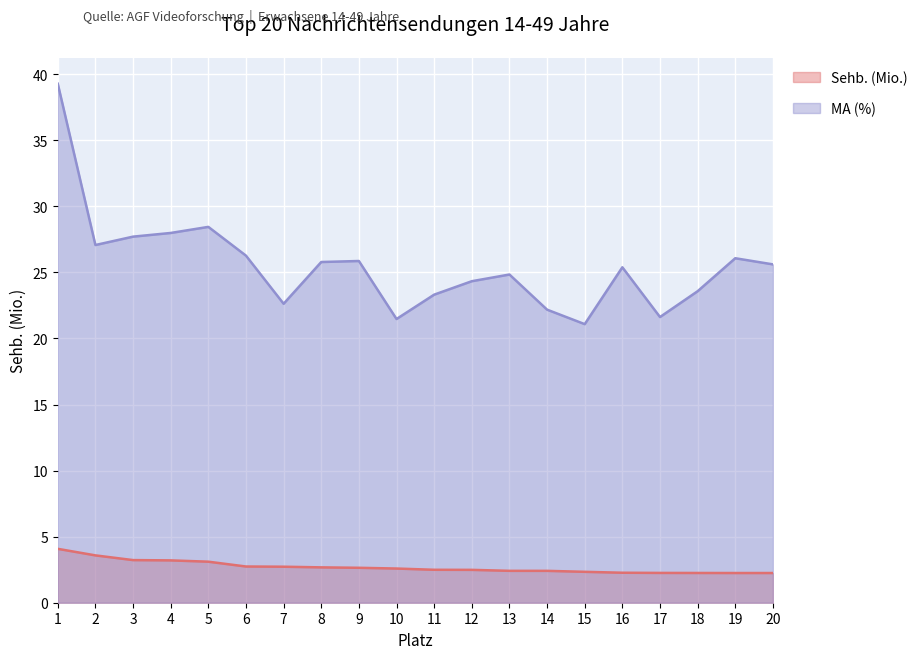

Does the chart display data point markers on the line(s)?

No